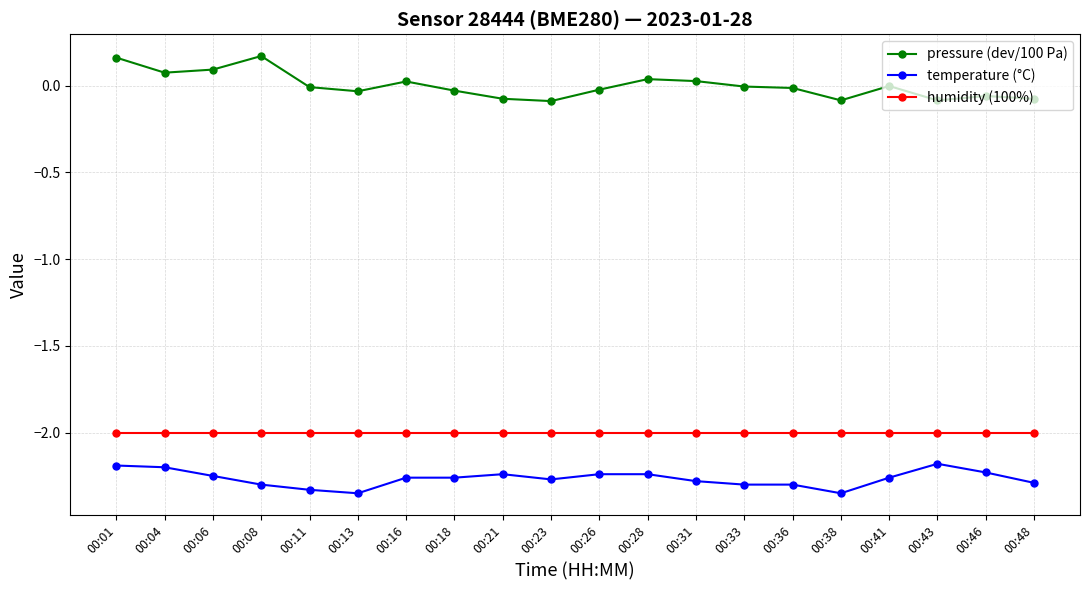

What is the highest value of the humidity (100%) series?

-2.0